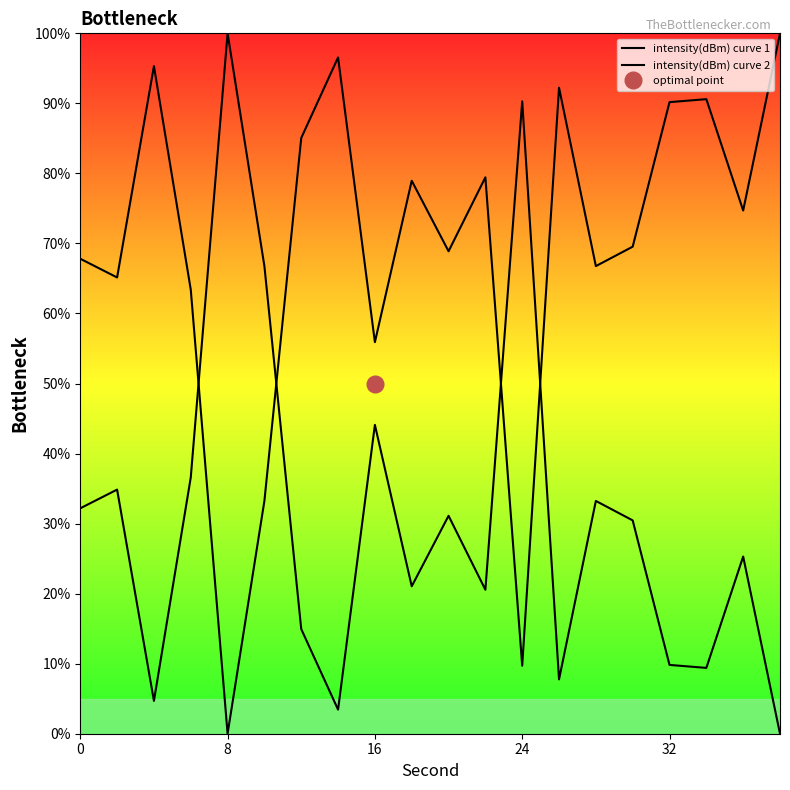

How many times do intensity(dBm) curve 2 and intensity(dBm) curve 1 cross each other?

4